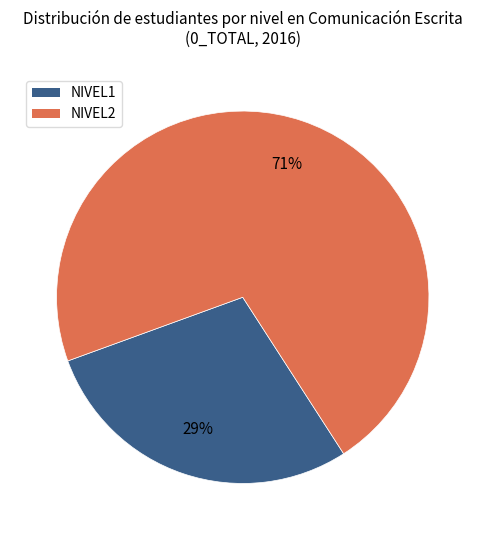

Is there a majority slice in this chart?

Yes